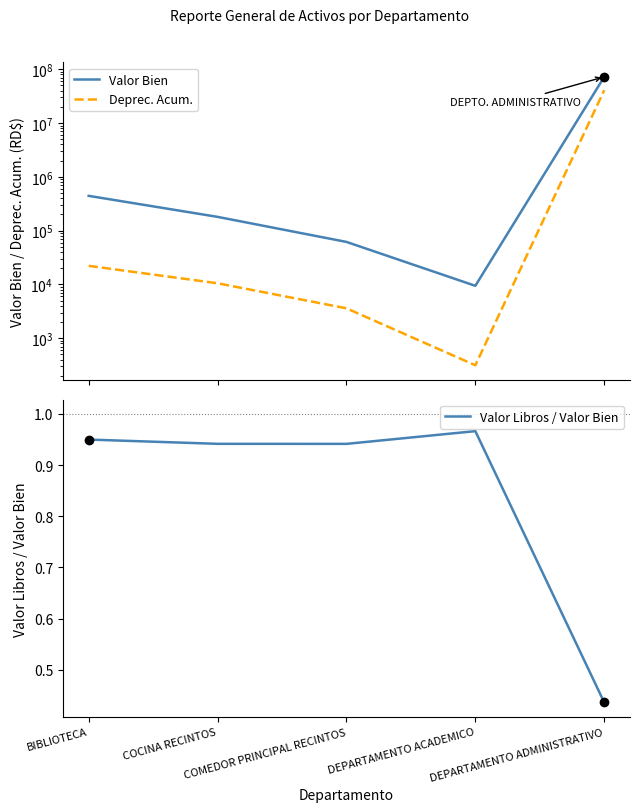

At DEPARTAMENTO ADMINISTRATIVO, list the series in order from largest to smallest.

Valor Bien, Deprec. Acum., Valor Libros / Valor Bien